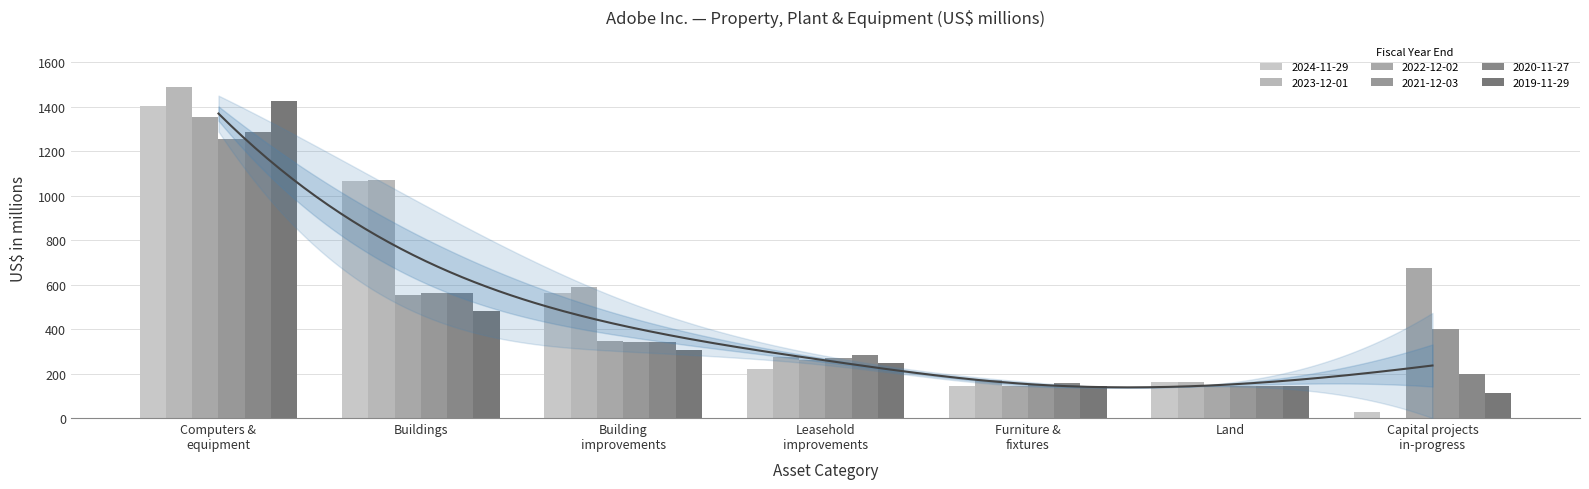

True or false: 2023-12-01 has a value of 51 at Furniture & fixtures.

False